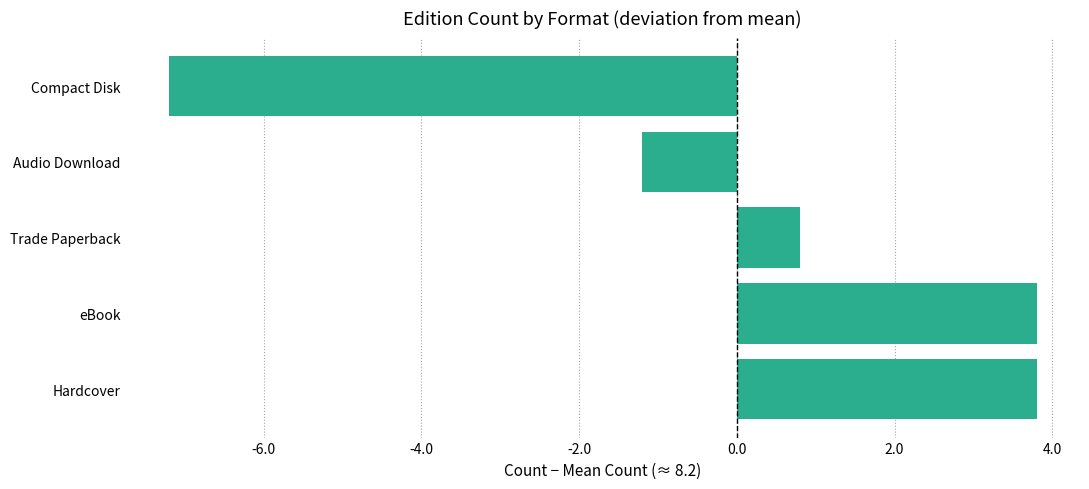

The value at Hardcover is 3.8. True or false?

True